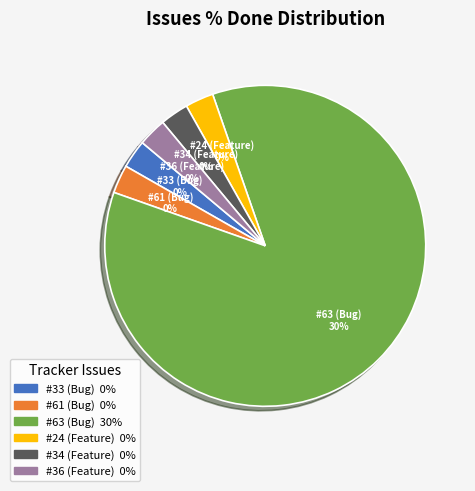

How many slices are in this pie chart?

6